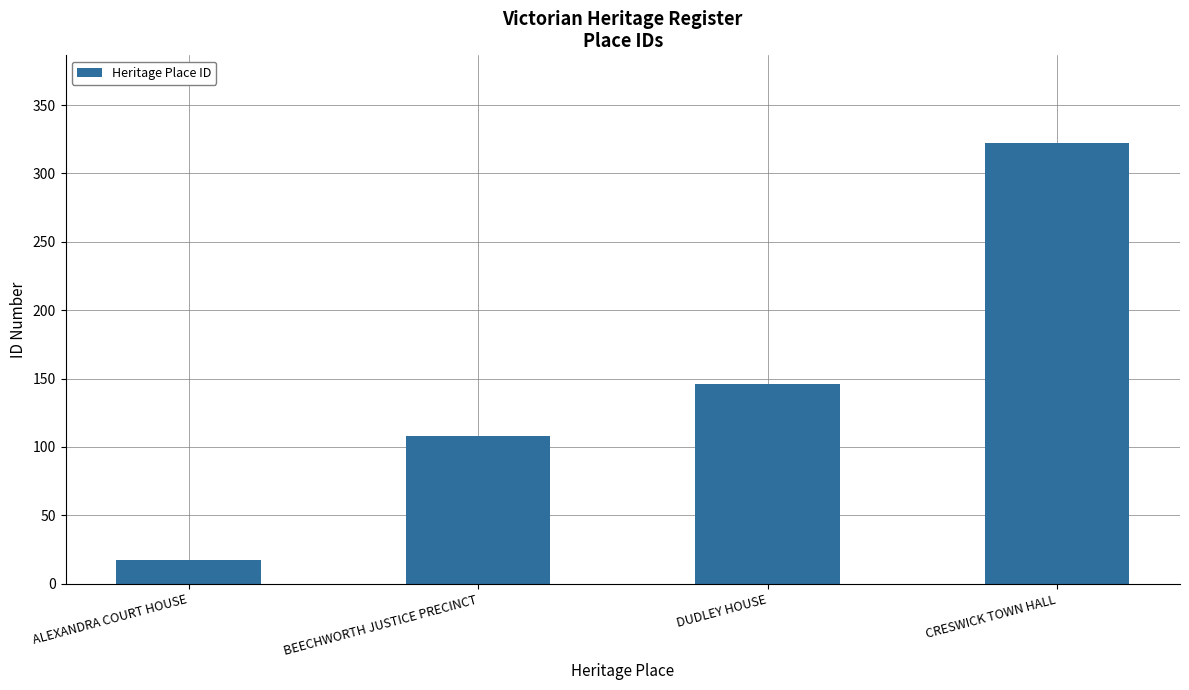

What is the difference between the second highest and minimum values?

129